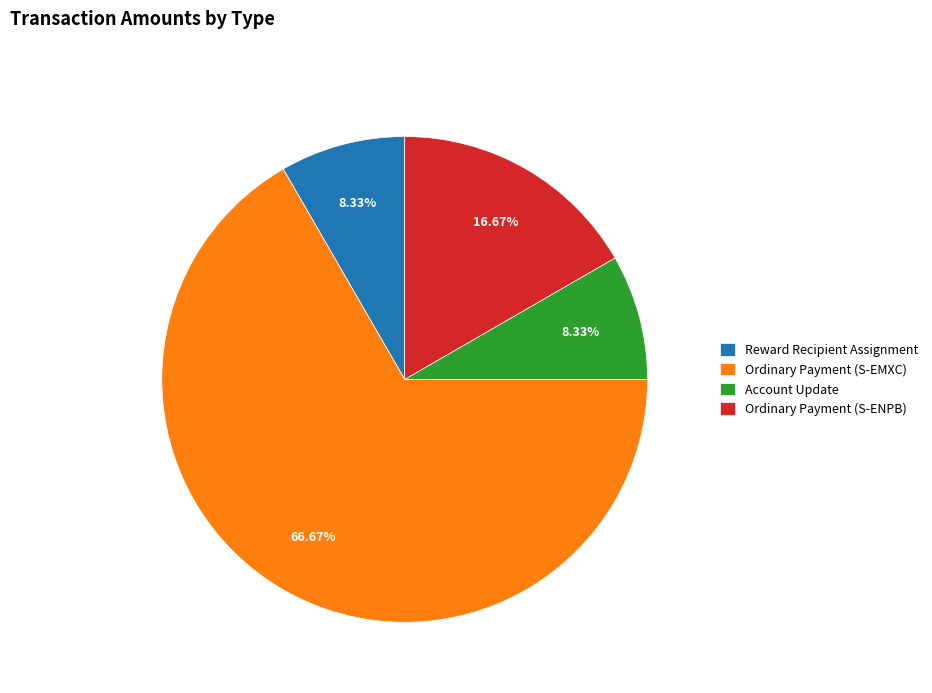

How many slices are in this pie chart?

4